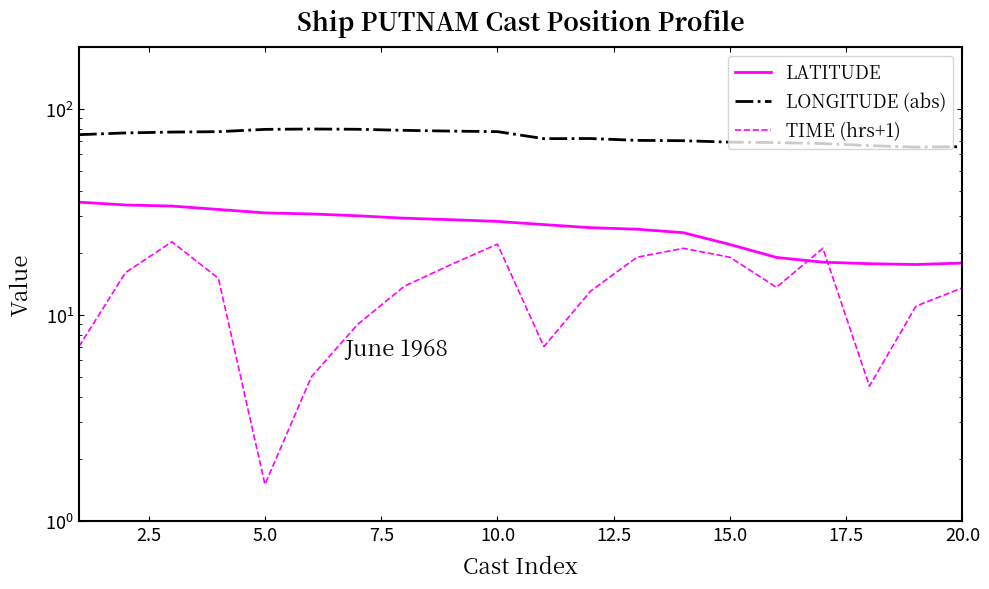

What position from the left is 2.5?

2